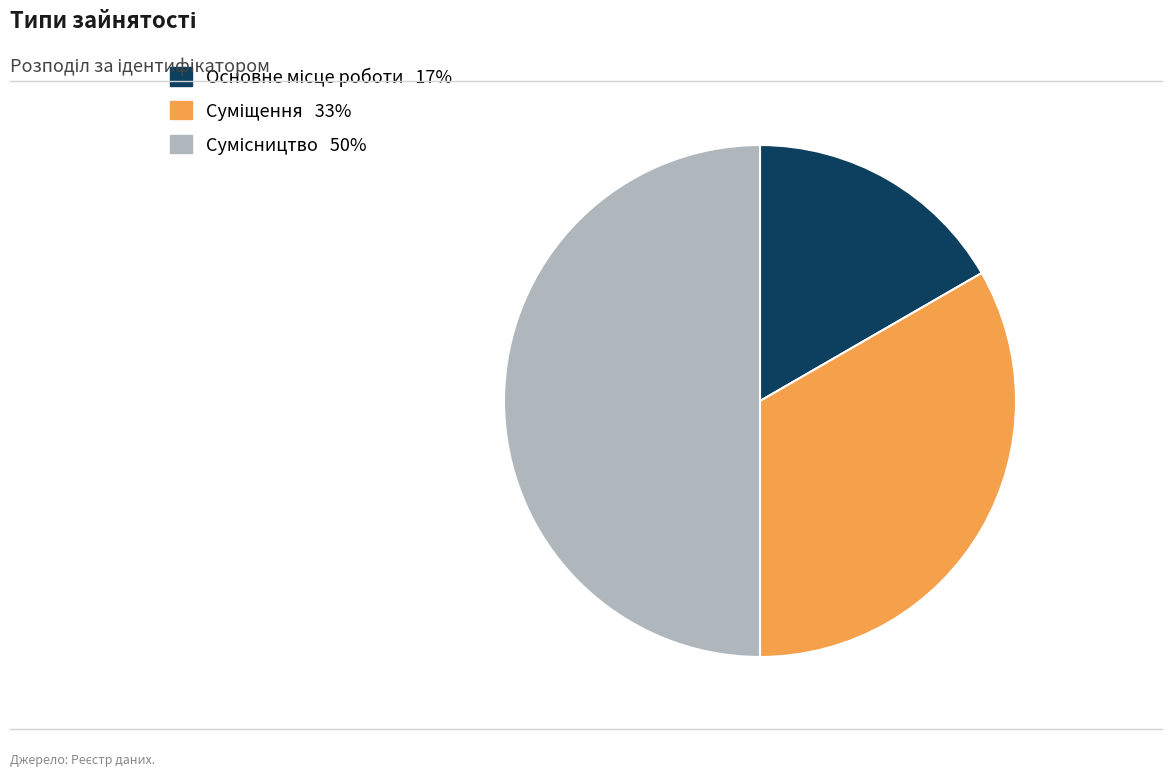

How many segments does this pie chart have?

3